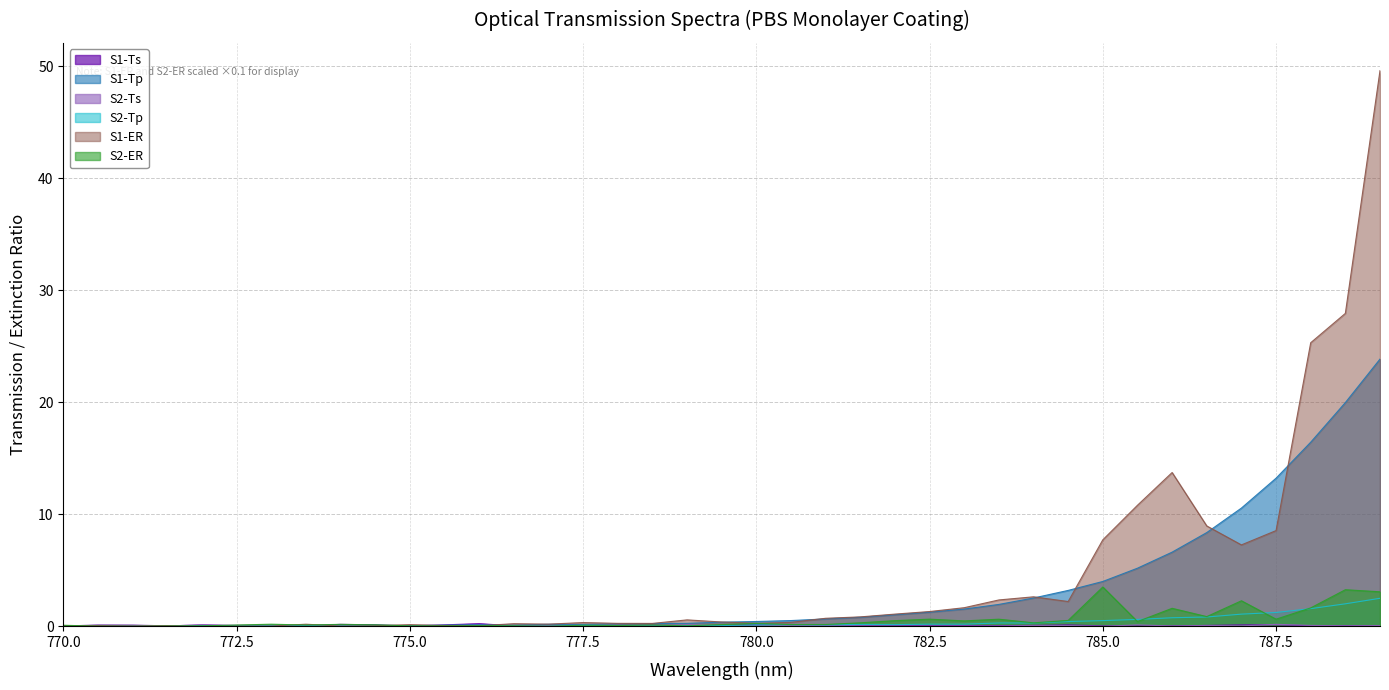

What are all the series names shown in the legend?

S1-Ts, S1-Tp, S2-Ts, S2-Tp, S1-ER, S2-ER